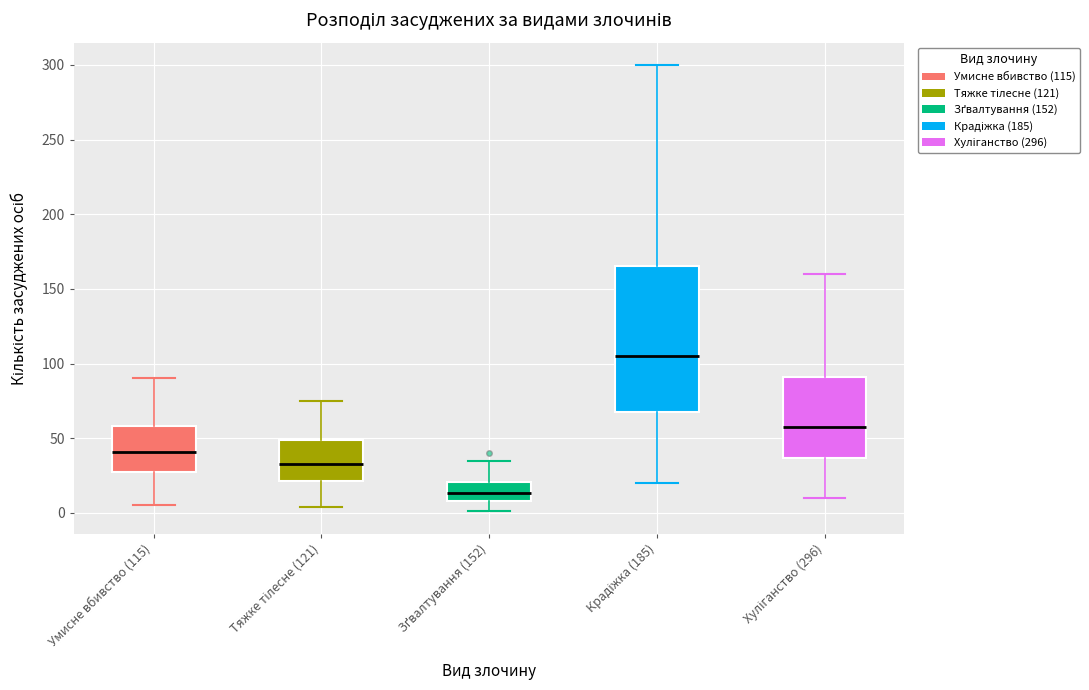

Reading left to right, read every box against the y-axis: the position of its median line, the range the box covers, and the ends of its whiskers. The values are not printed on the chart, so give them approximately, as read against the axis.

Умисне вбивство (115): median 40, box 25 to 60, whiskers 5 to 90
Тяжке тілесне (121): median 35, box 20 to 50, whiskers 5 to 75
Зґвалтування (152): median 15, box 10 to 20, whiskers 0 to 35
Крадіжка (185): median 105, box 70 to 165, whiskers 20 to 300
Хуліганство (296): median 60, box 35 to 90, whiskers 10 to 160